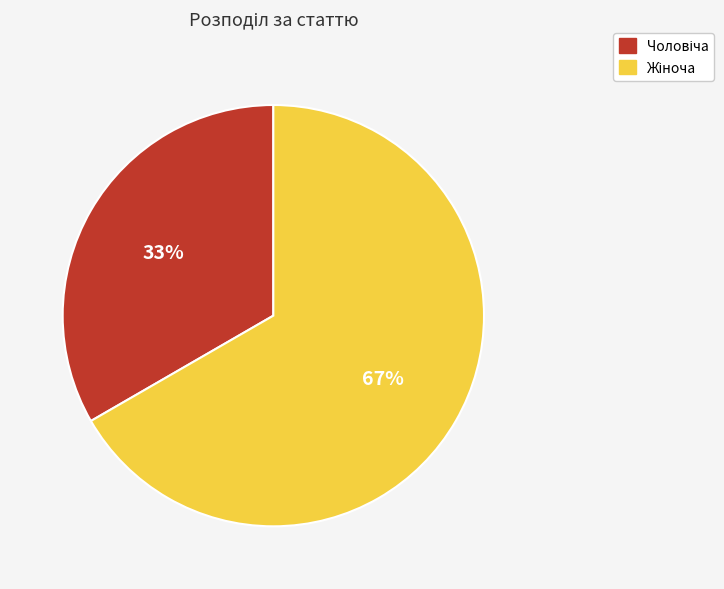

To the nearest percent, what is the average slice percentage?

50%